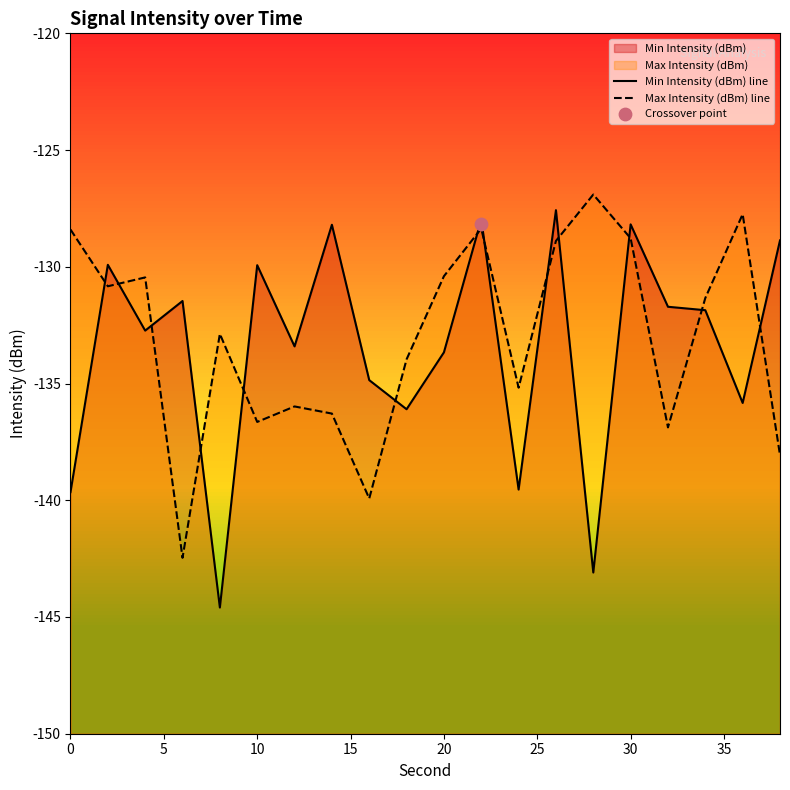

What are all the series names shown in the legend?

Min Intensity (dBm) line, Max Intensity (dBm) line